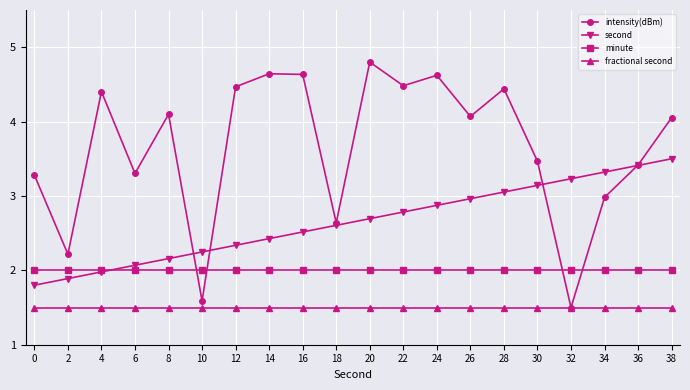

Read the fractional second value at 0.

1.5